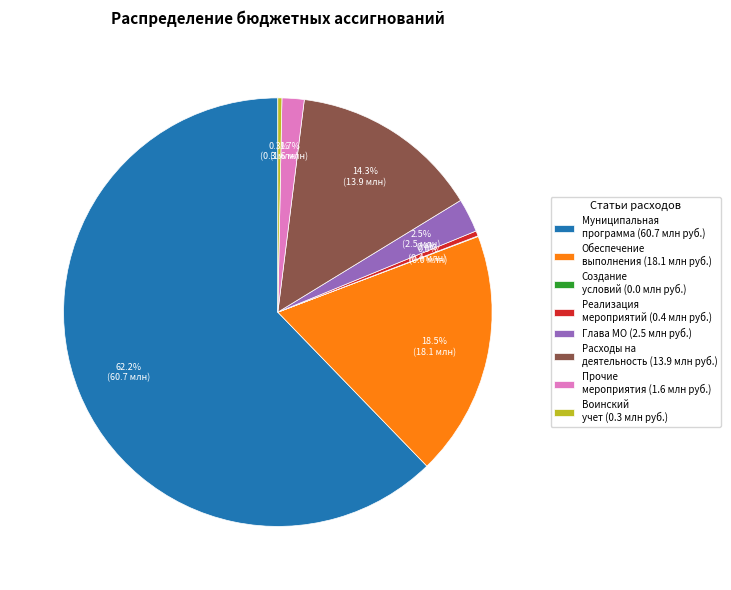

Between Глава МО (2.5 млн руб.) and Прочие мероприятия (1.6 млн руб.), which is larger?

Глава МО (2.5 млн руб.)